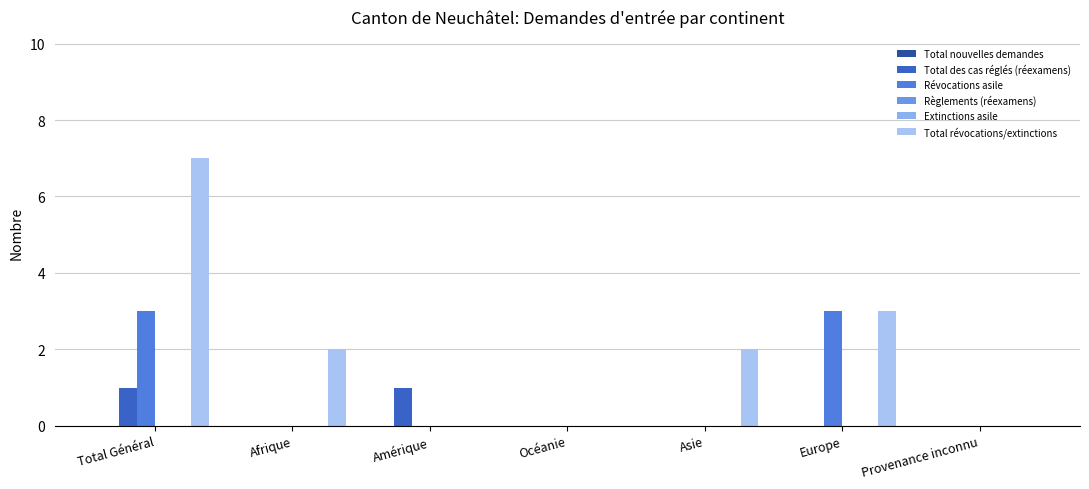

Rank the categories by Total des cas réglés (réexamens) value from highest to lowest.

Total Général, Amérique, Afrique, Océanie, Asie, Europe, Provenance inconnu